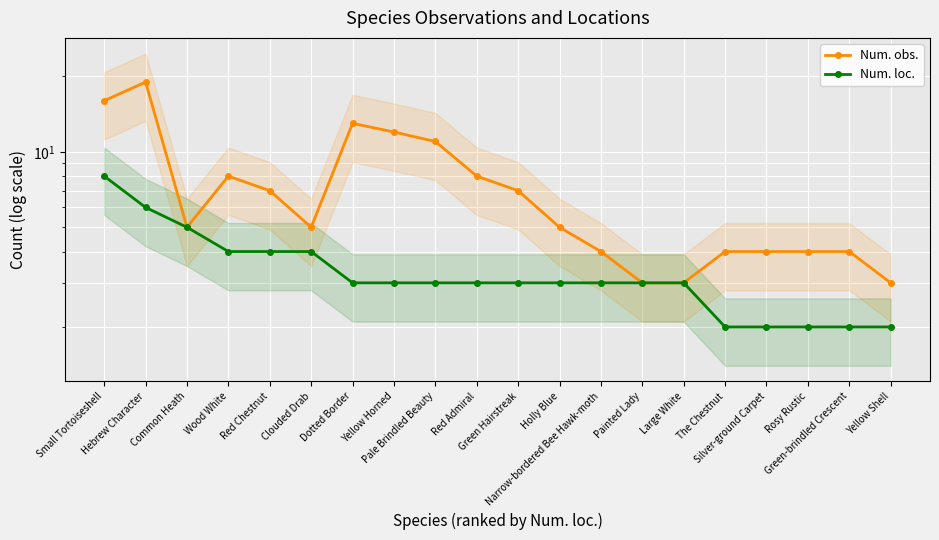

What is the sum of all Num. loc. values?

68